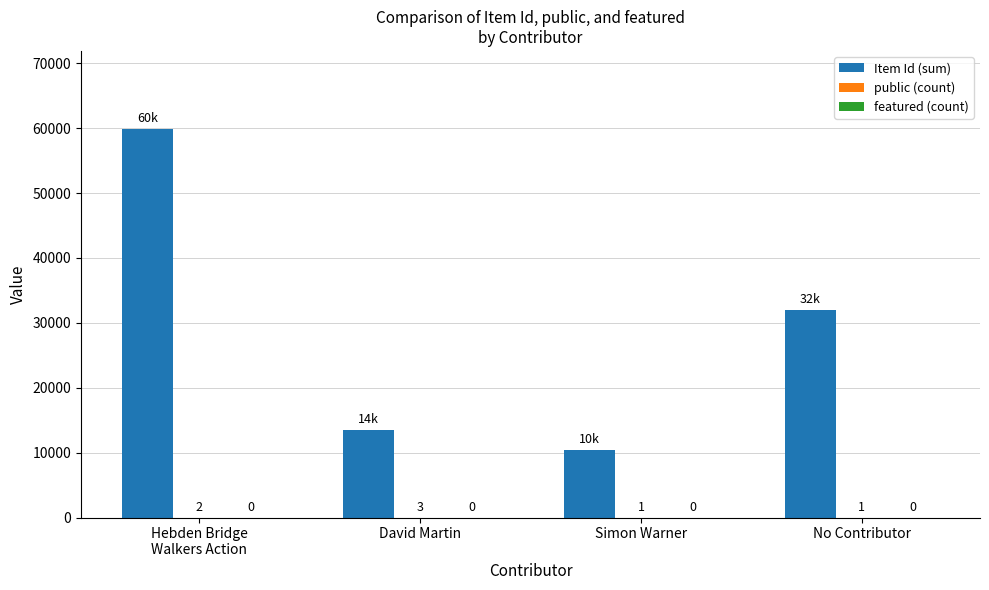

How many data points does each series have?

4